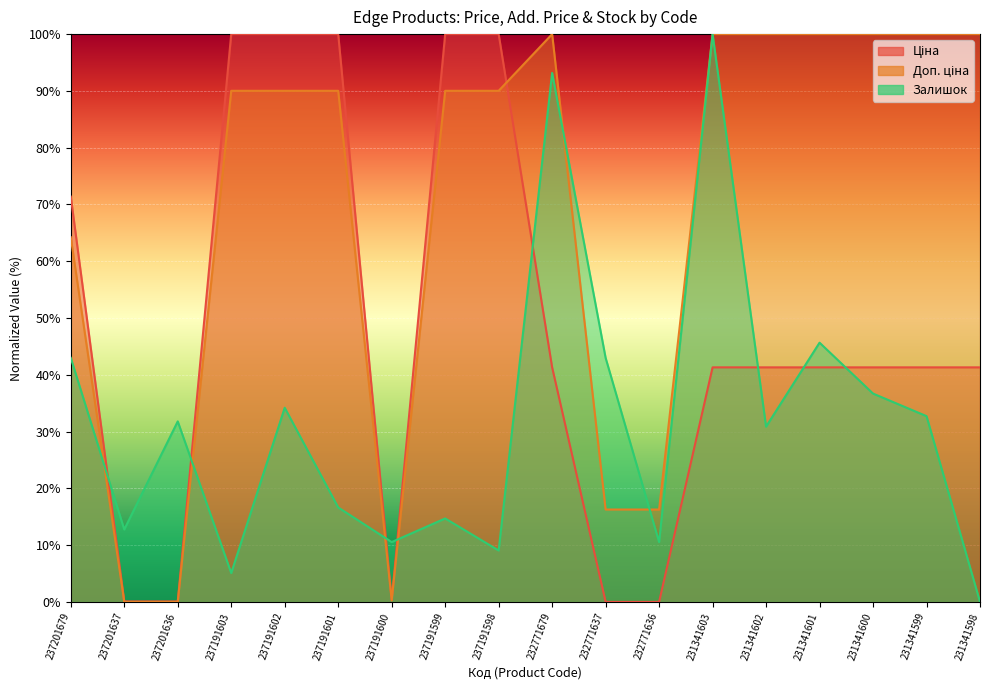

How many data points in Ціна are less than 41?

5